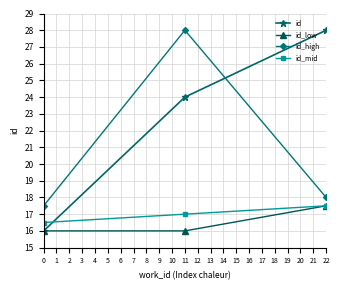

Which series has the widest spread of values?

id